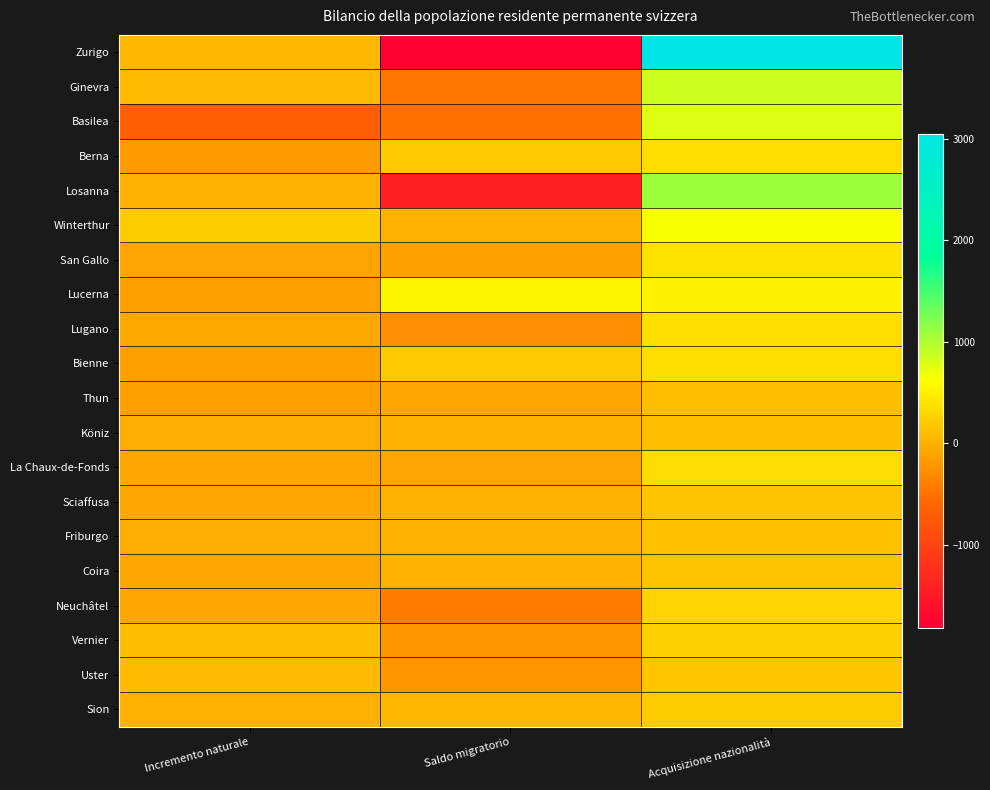

Rank the series by their maximum value, from highest to lowest.

Zurigo, Losanna, Ginevra, Basilea, Winterthur, Lucerna, San Gallo, Berna, Lugano, Bienne, La Chaux-de-Fonds, Neuchâtel, Vernier, Sion, Uster, Coira, Sciaffusa, Friburgo, Köniz, Thun